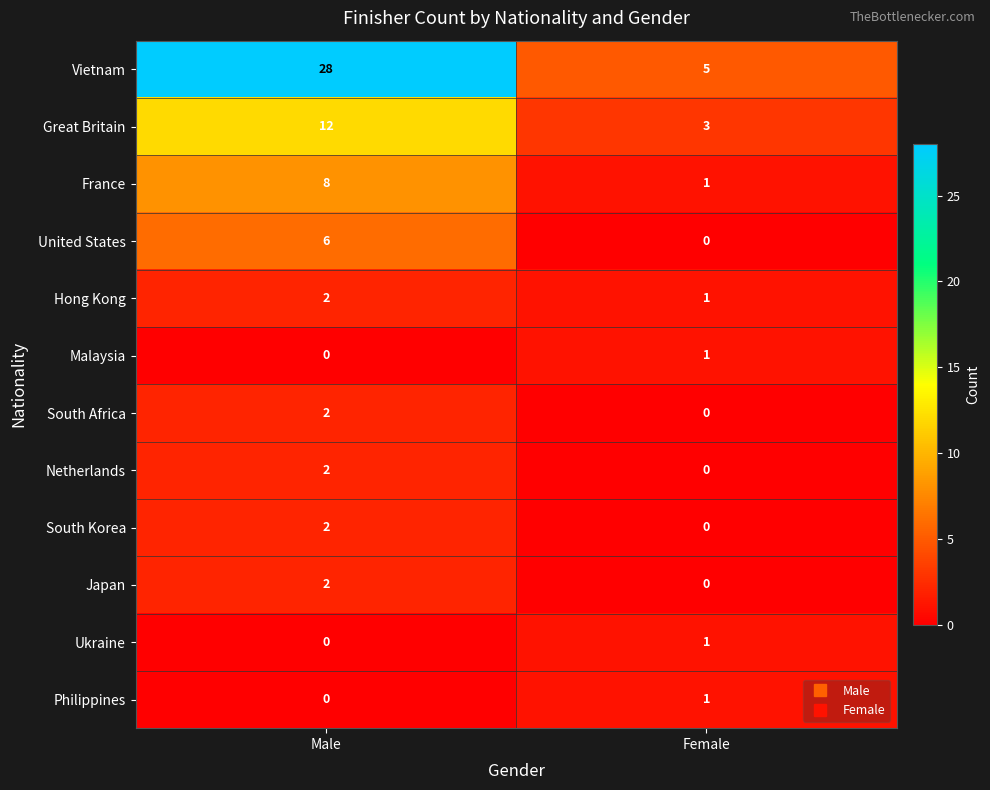

List the labels in order of South Africa value, largest first.

Male, Female